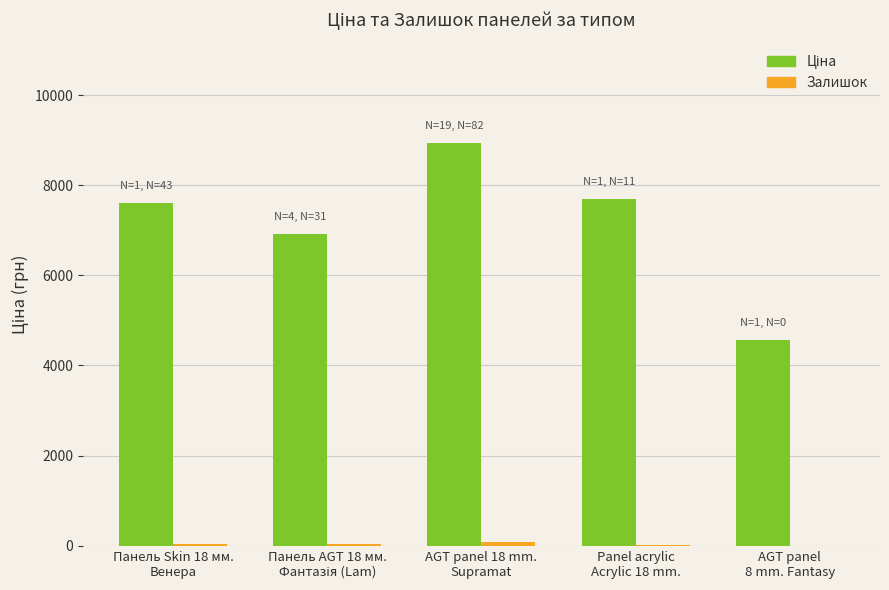

List the labels in order of Залишок value, smallest first.

AGT panel
8 mm. Fantasy, Panel acrylic
Acrylic 18 mm., Панель AGT 18 мм.
Фантазія (Lam), Панель Skin 18 мм.
Венера, AGT panel 18 mm.
Supramat